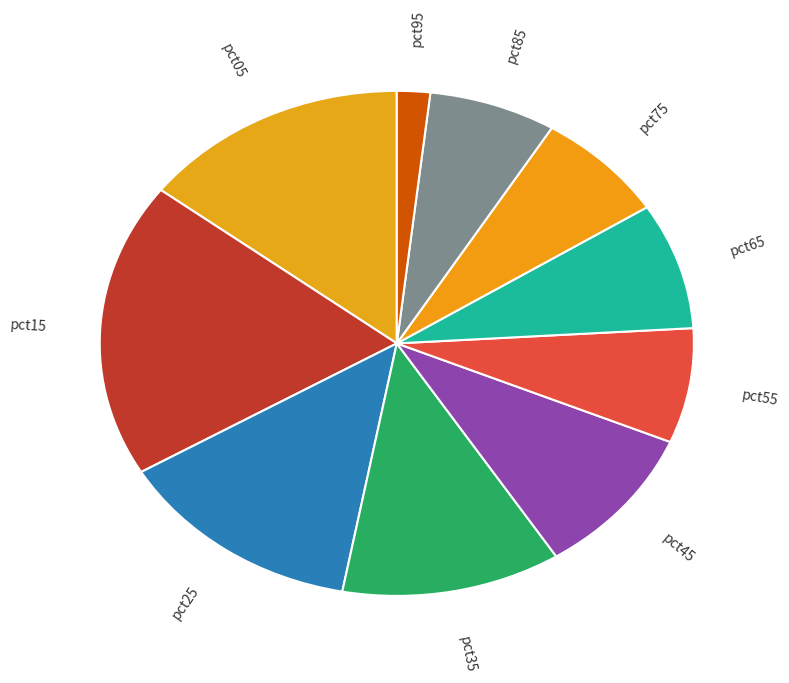

True or false: pct45 accounts for 1% of the total.

False